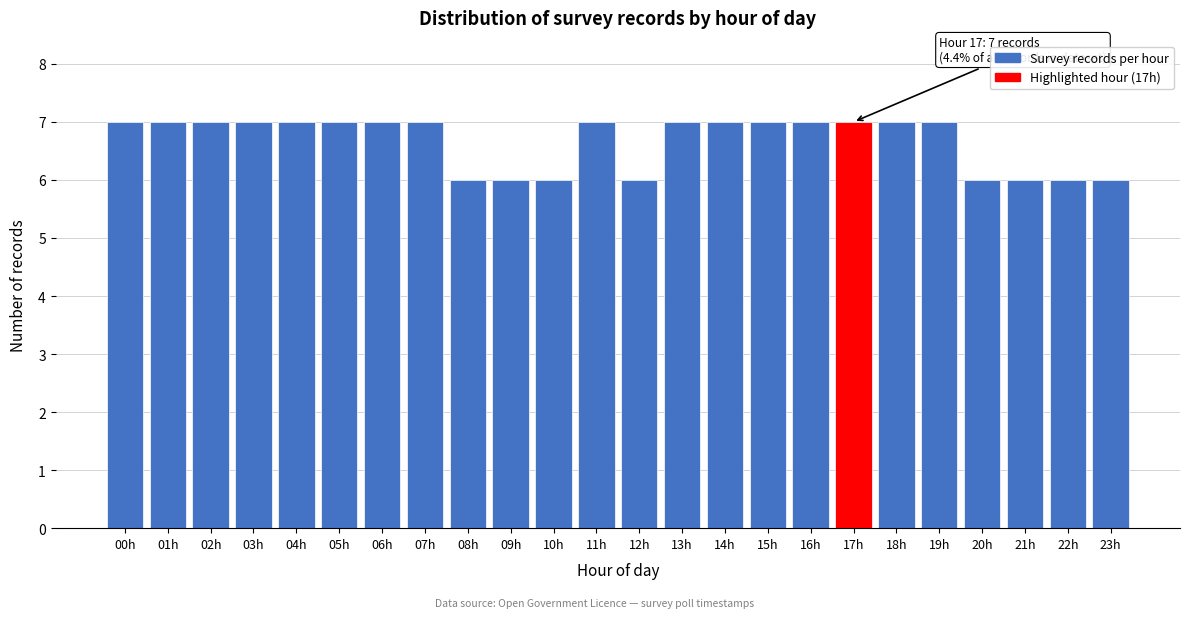

Reading left to right, list all the values displayed in this chart.

00h=7	01h=7	02h=7	03h=7	04h=7	05h=7	06h=7	07h=7	08h=6	09h=6	10h=6	11h=7	12h=6	13h=7	14h=7	15h=7	16h=7	17h=7	18h=7	19h=7	20h=6	21h=6	22h=6	23h=6